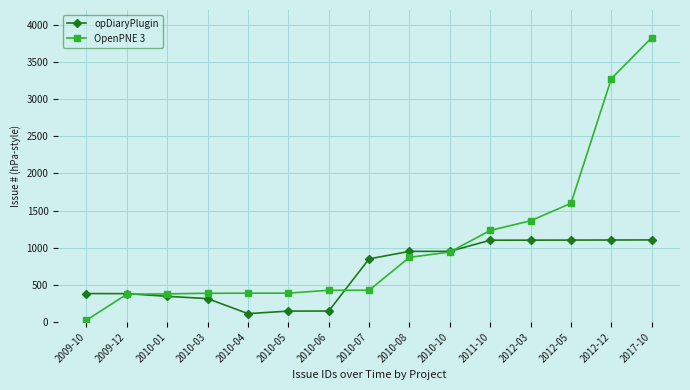

True or false: opDiaryPlugin and OpenPNE 3 cross at least once.

True